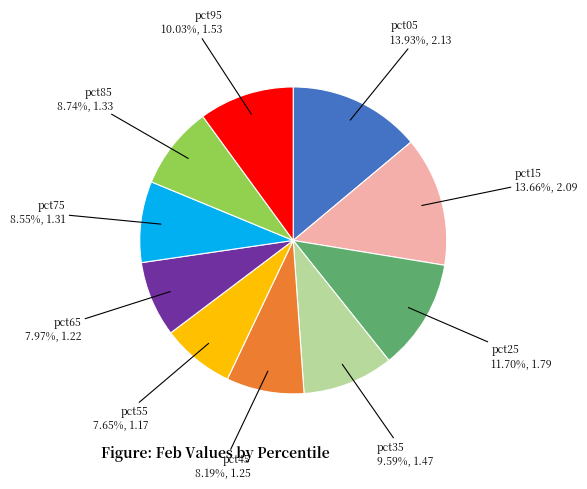

Is there a majority slice in this chart?

No